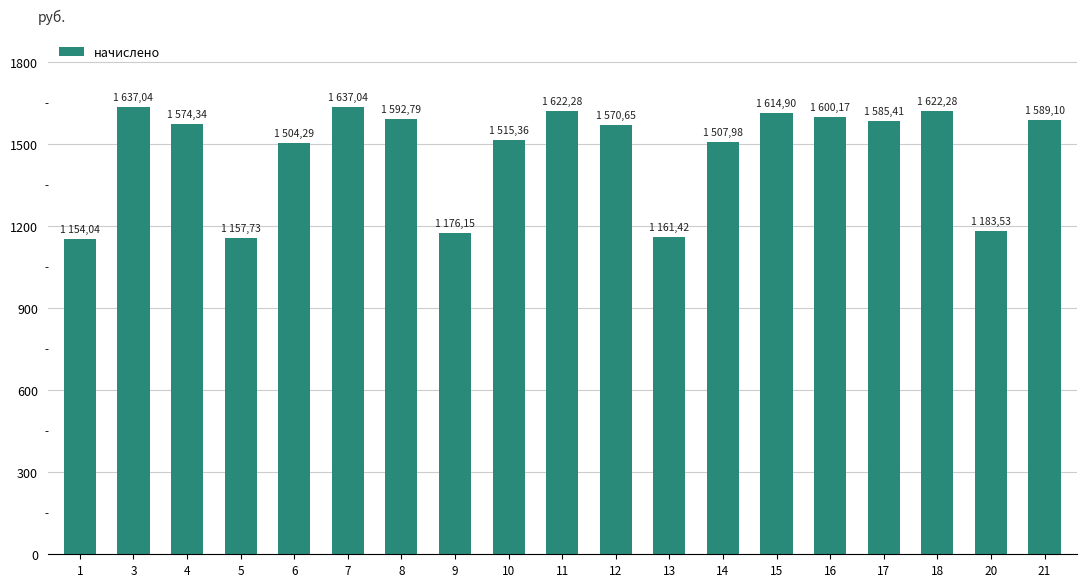

What is the value of the 2nd bar from the left?

1637.0